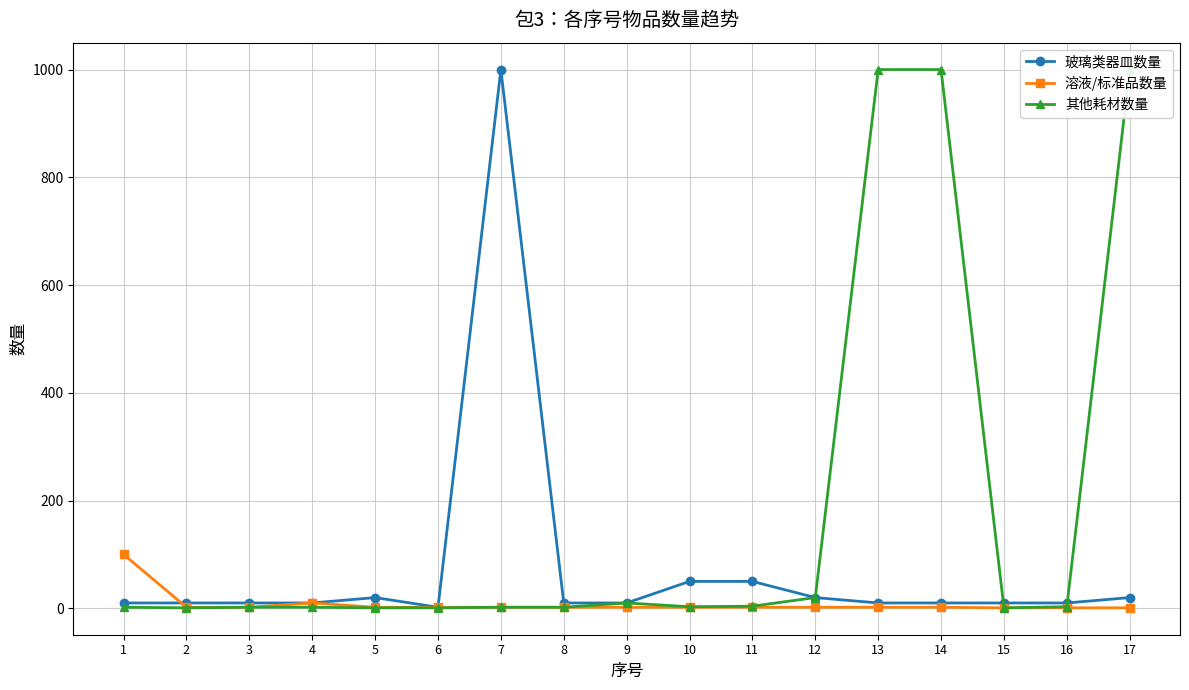

What is the difference between the maximum and minimum values in the 其他耗材数量 series?

999